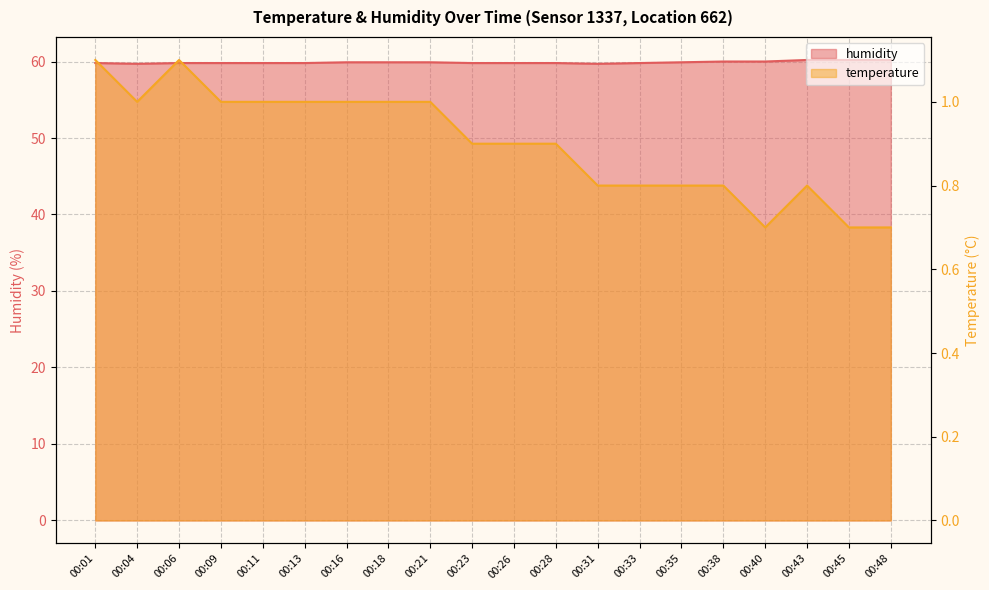

Rank the series at 00:01 from highest to lowest value.

humidity, temperature